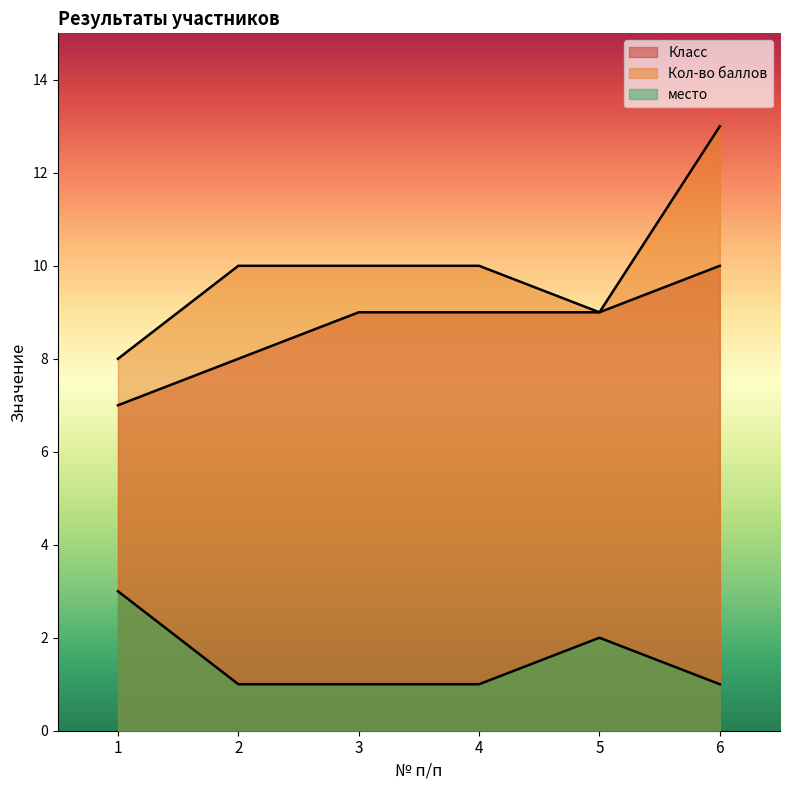

At which category is the sum across all series the highest?

6